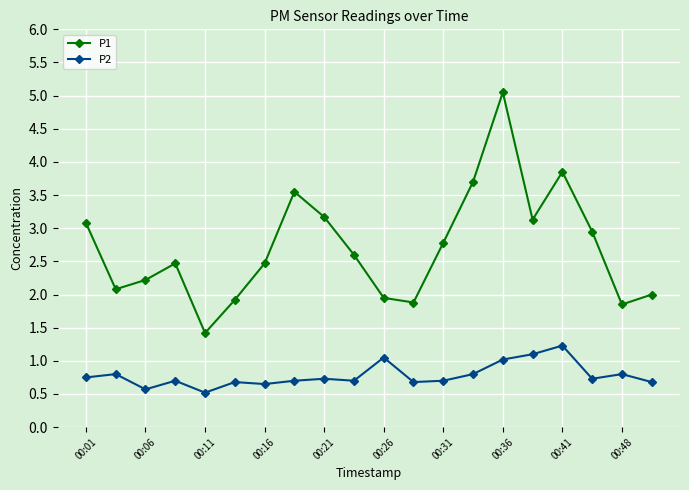

What is the value of the P2 point at the 18th from the left?

0.7